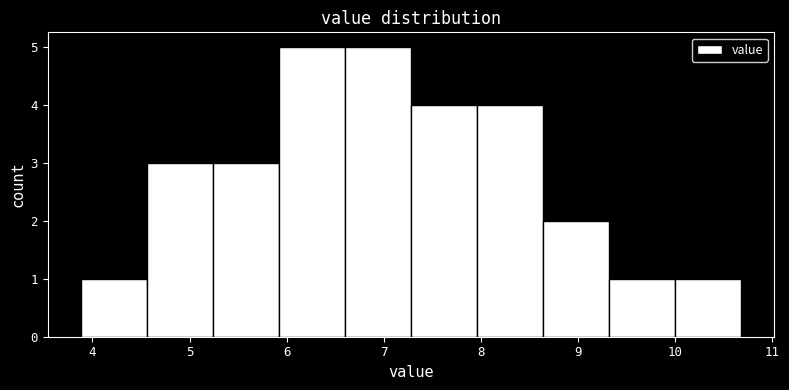

Reading left to right, transcribe this chart: for each bar, give the range it covers on the x-axis and its height. Neither the bar edges nor the heights are printed on the chart, so give them approximately, as read against the axes.

3.88 to 4.56: 1
4.56 to 5.24: 3
5.24 to 5.92: 3
5.92 to 6.60: 5
6.60 to 7.28: 5
7.28 to 7.96: 4
7.96 to 8.64: 4
8.64 to 9.32: 2
9.32 to 10.00: 1
10.00 to 10.68: 1